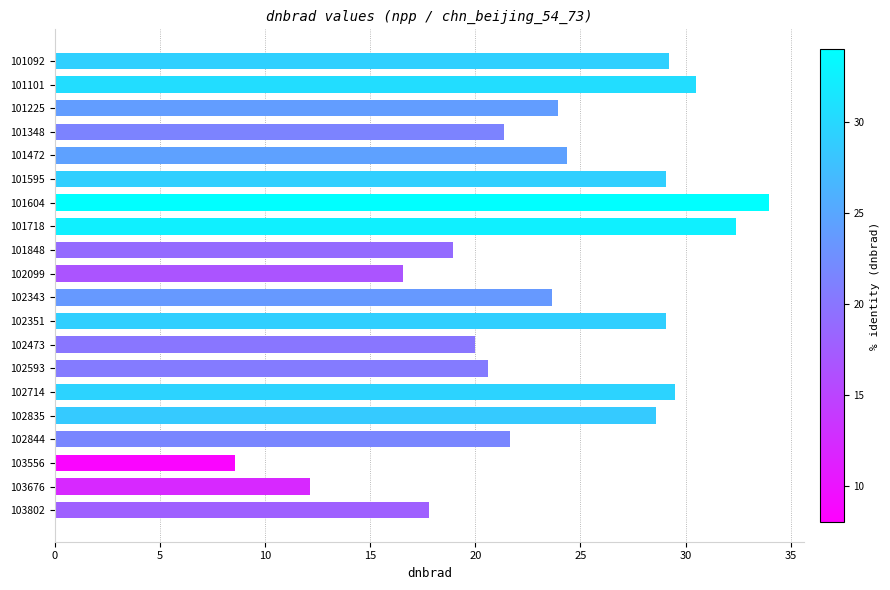

What is the average value?

23.6